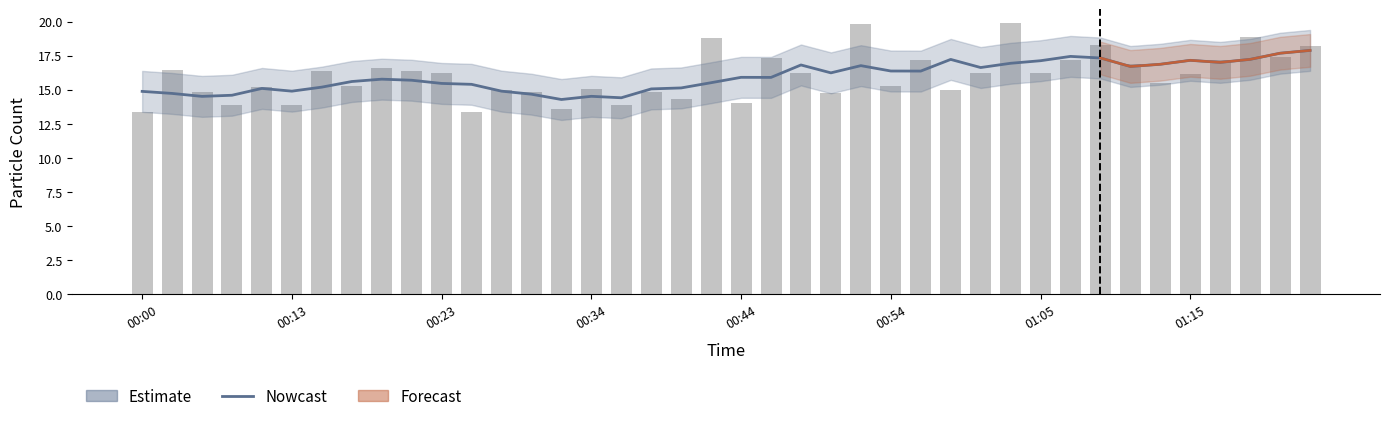

What is the value of the 12th bar from the left?

13.4